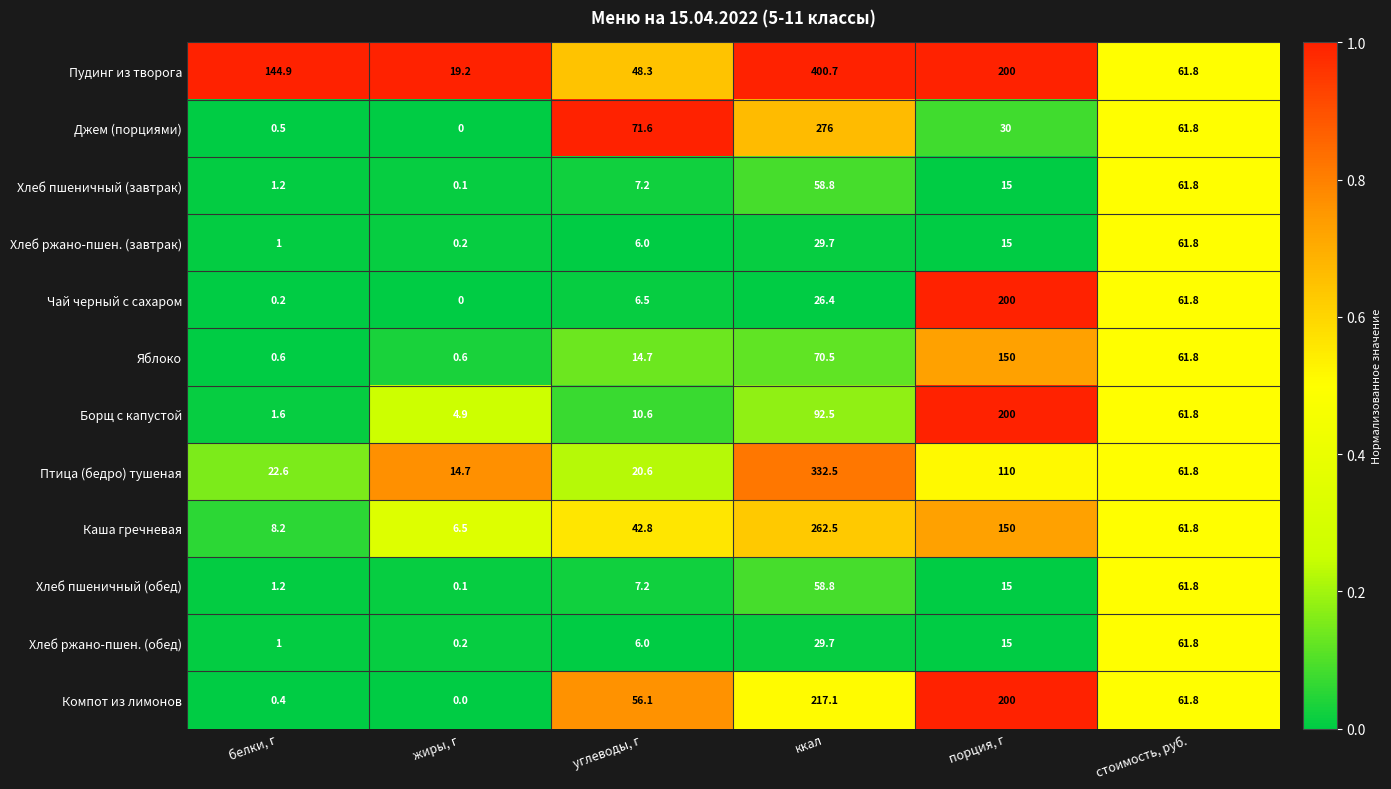

At which category is the sum across all series the highest?

ккал